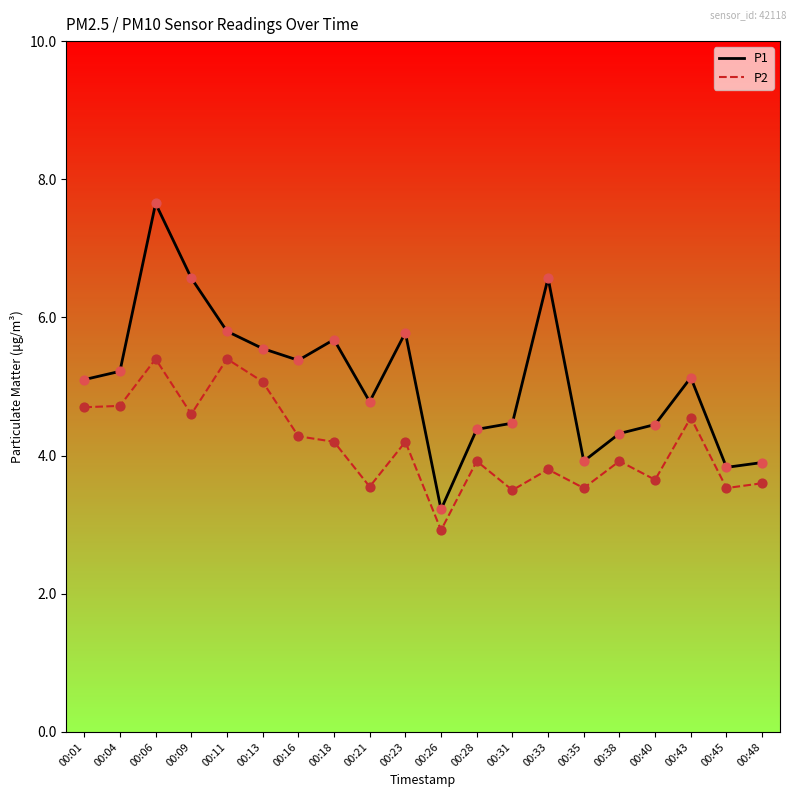

What are all the series names shown in the legend?

P1, P2